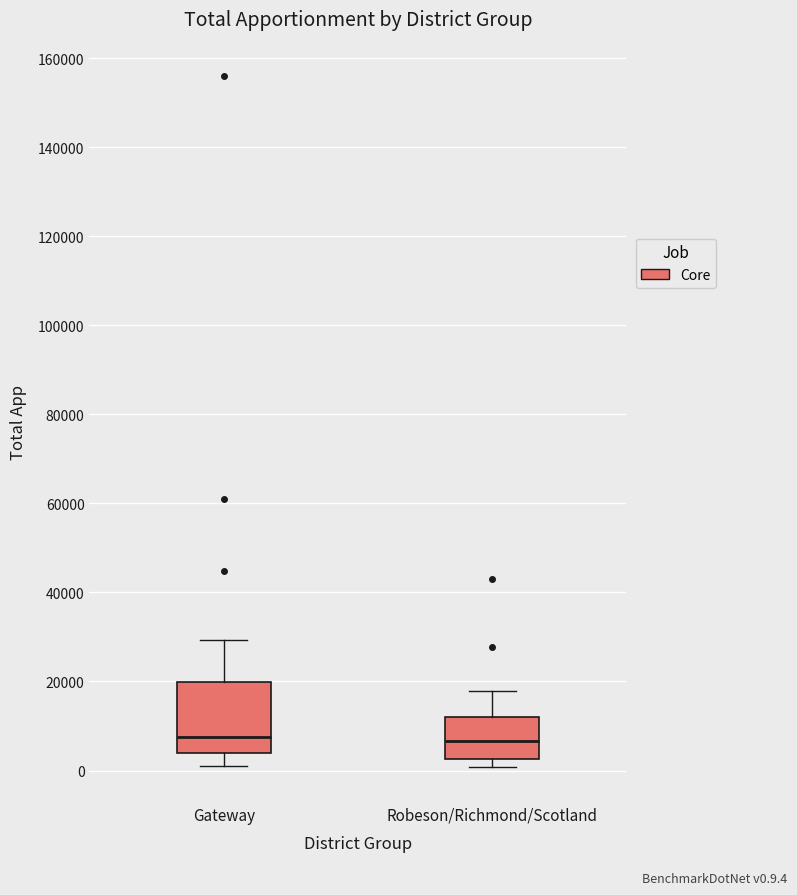

Reading left to right, transcribe this box plot: for each box, give where its median line is, the range the box spans, and where its two whiskers end, as read against the y-axis. The values are not printed on the chart, so give them approximately, as read against the axis.

Gateway: median 8000, box 4000 to 20000, whiskers 2000 to 30000
Robeson/Richmond/Scotland: median 6000, box 2000 to 12000, whiskers 0 to 18000